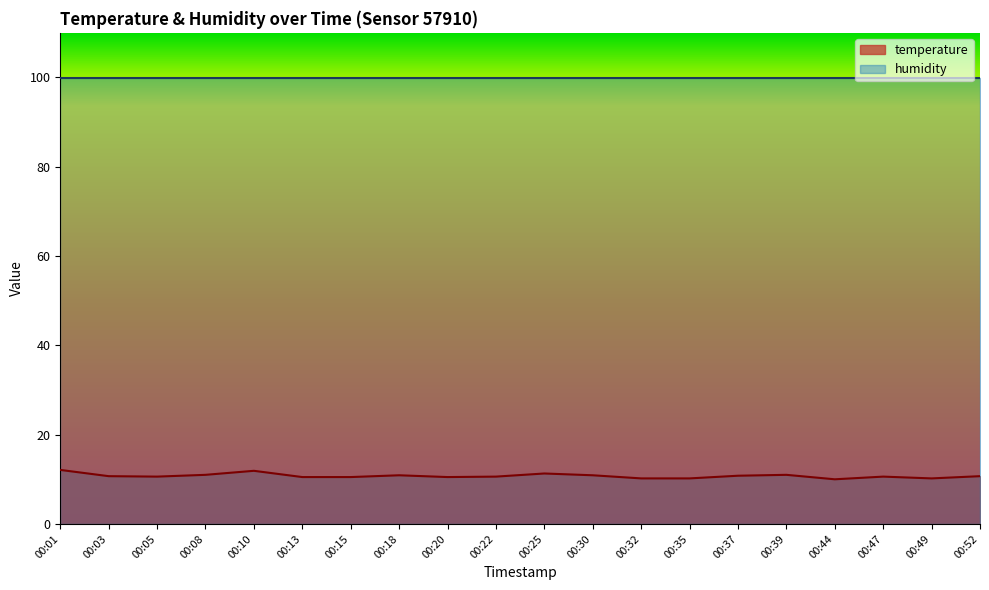

Rank the series by their maximum value, from lowest to highest.

temperature, humidity